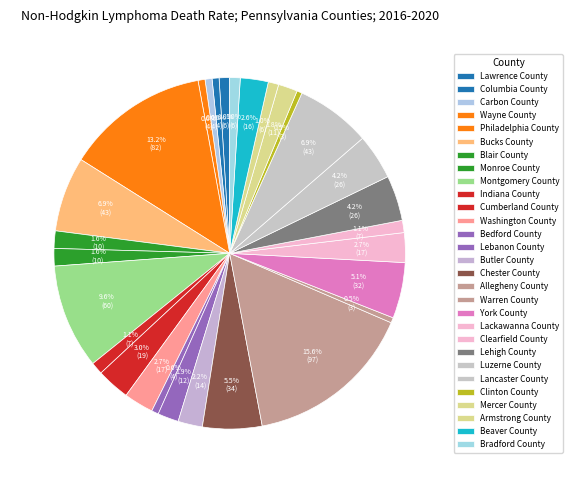

What is the total percentage of Blair County and Bedford County?

2.2%